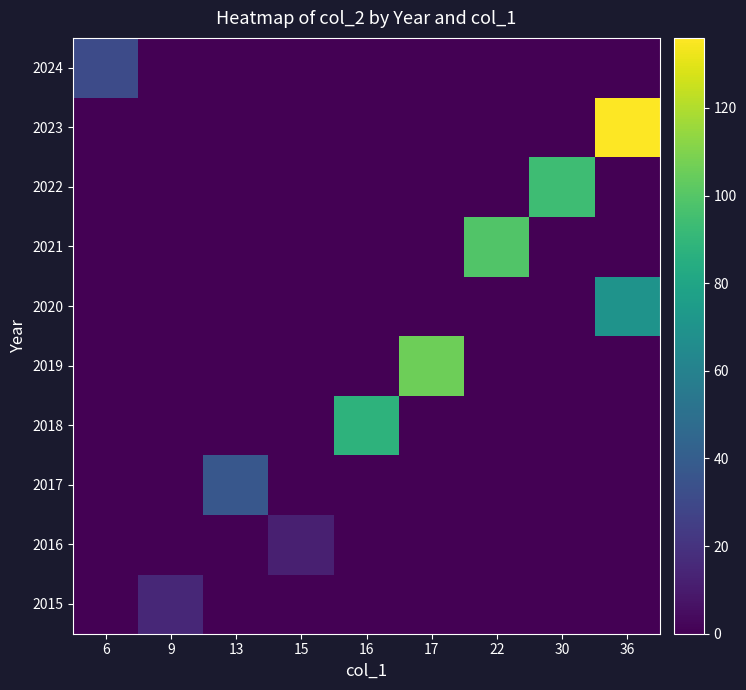

How many series are shown in this chart?

10